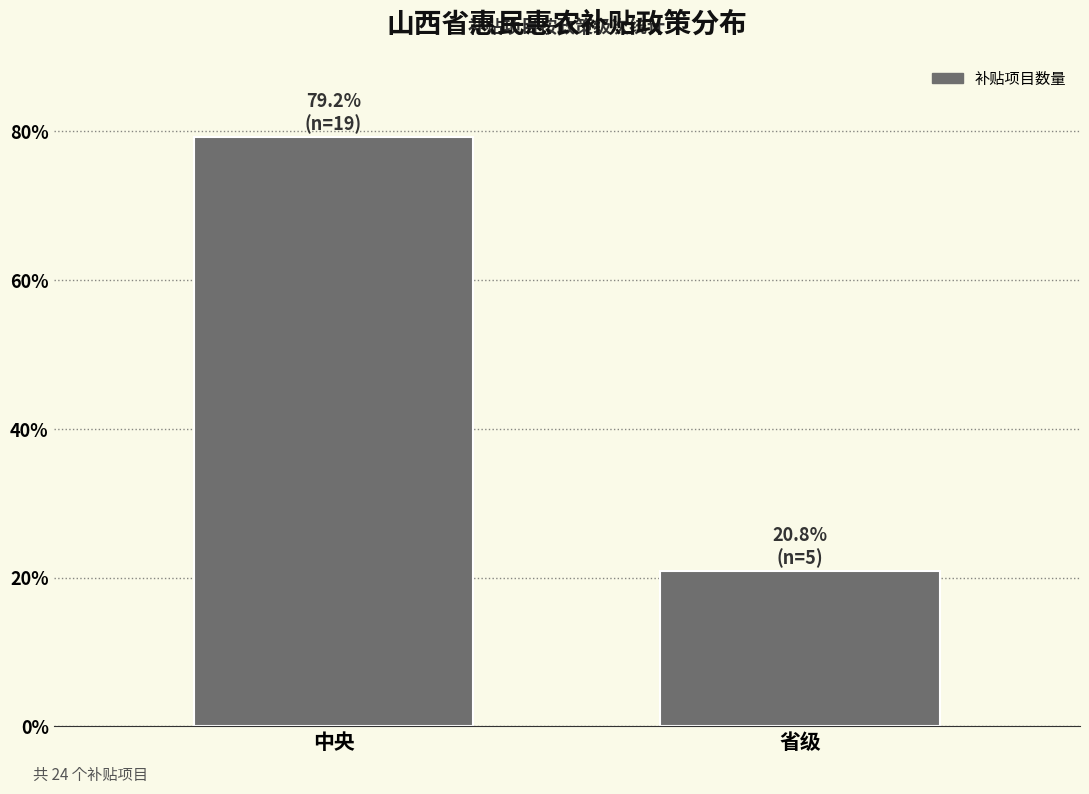

Reading left to right, extract all data points from this chart.

中央=79.2	省级=20.8